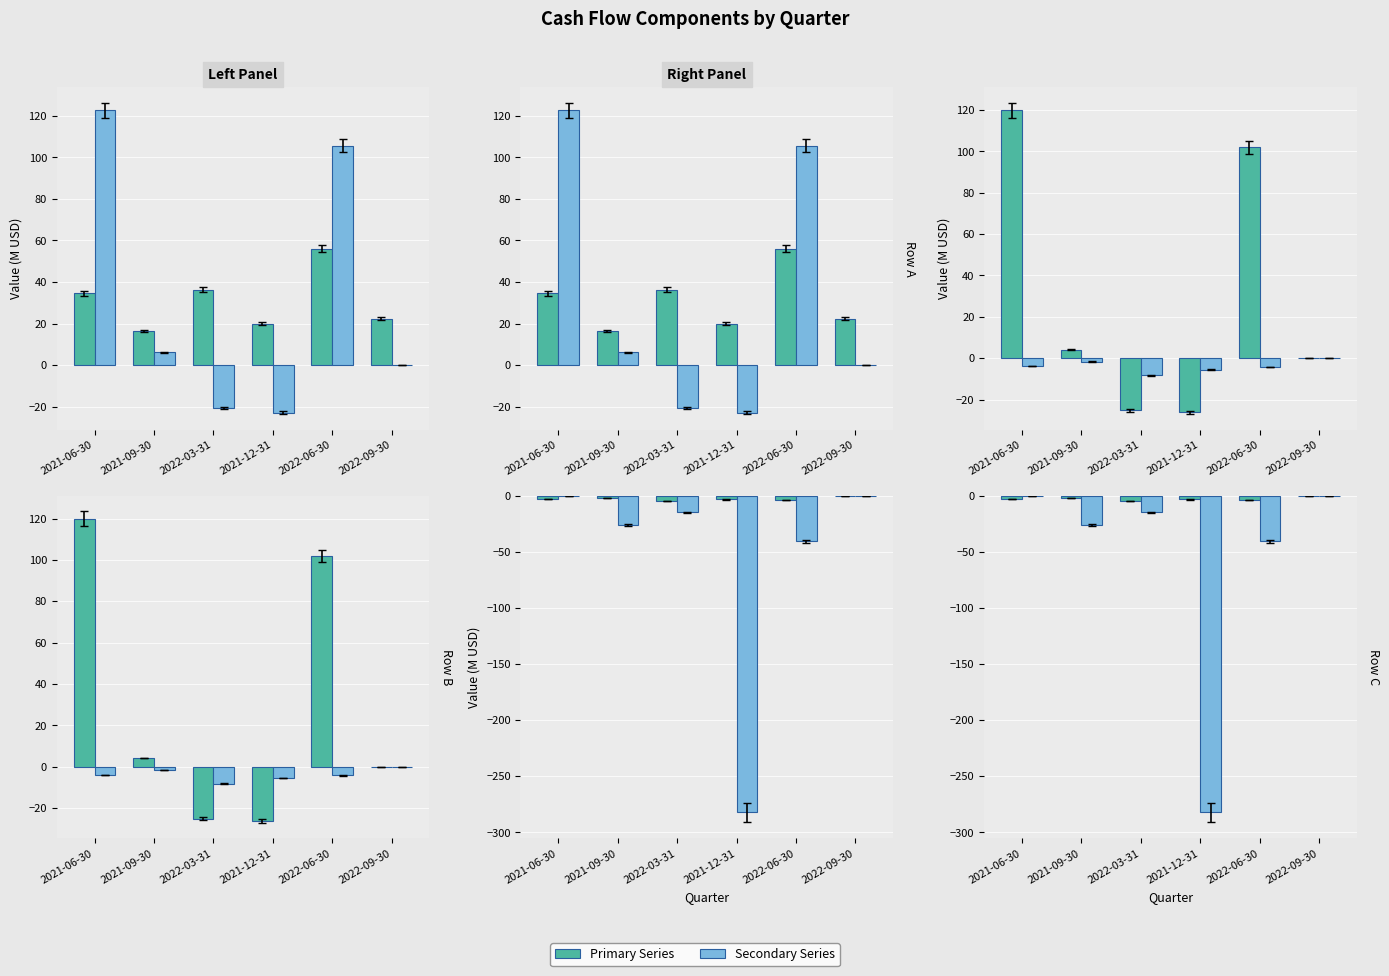

Reading left to right, what are all the values shown in this chart?

Net Income: 2021-06-30=34.5	2021-09-30=16.3	2022-03-31=36.3	2021-12-31=20.0	2022-06-30=56.0	2022-09-30=22.3
Operating Cash Flow: 2021-06-30=122.6	2021-09-30=6.2	2022-03-31=-20.6	2021-12-31=-22.8	2022-06-30=105.5	2022-09-30=0.0
Free Cash Flow: 2021-06-30=119.9	2021-09-30=4.1	2022-03-31=-25.2	2021-12-31=-26.3	2022-06-30=101.9	2022-09-30=0.0
Debt Repayment: 2021-06-30=-3.9	2021-09-30=-1.6	2022-03-31=-8.3	2021-12-31=-5.5	2022-06-30=-4.2	2022-09-30=0.0
Capital Expenditure: 2021-06-30=-2.7	2021-09-30=-2.1	2022-03-31=-4.6	2021-12-31=-3.4	2022-06-30=-3.7	2022-09-30=0.0
Net Cash Used For Investing: 2021-06-30=-0.6	2021-09-30=-26.0	2022-03-31=-14.6	2021-12-31=-282.2	2022-06-30=-40.8	2022-09-30=0.0